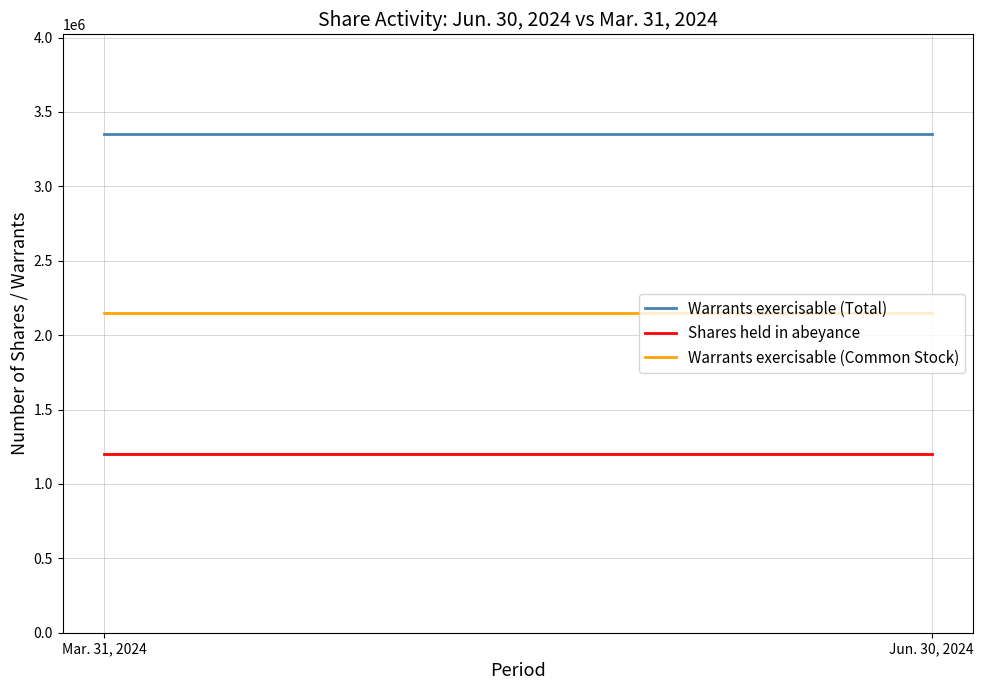

At which category does the chart reach its minimum across all series?

Mar. 31, 2024